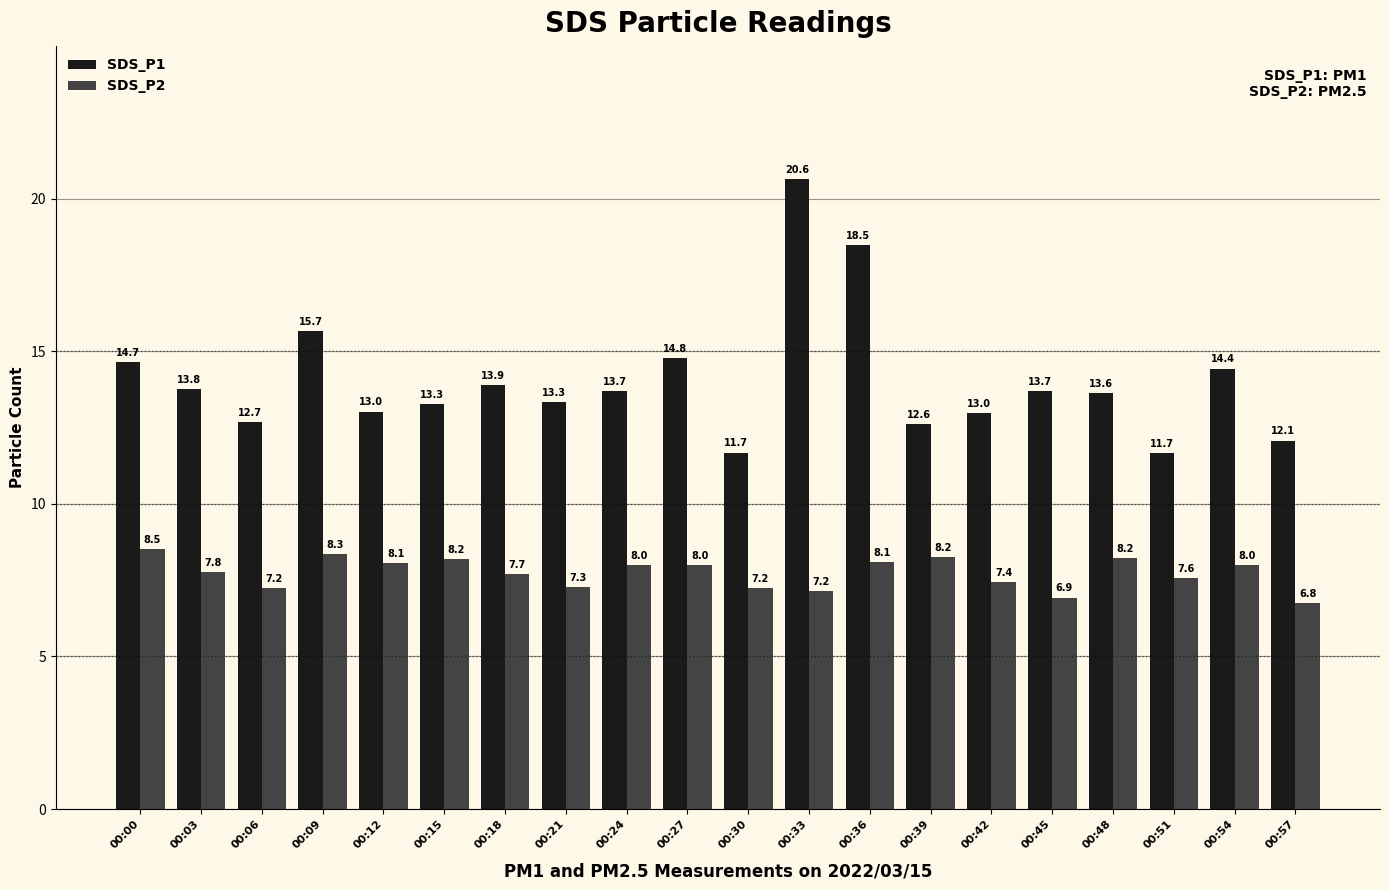

How many data points in SDS_P2 are less than 8?

10